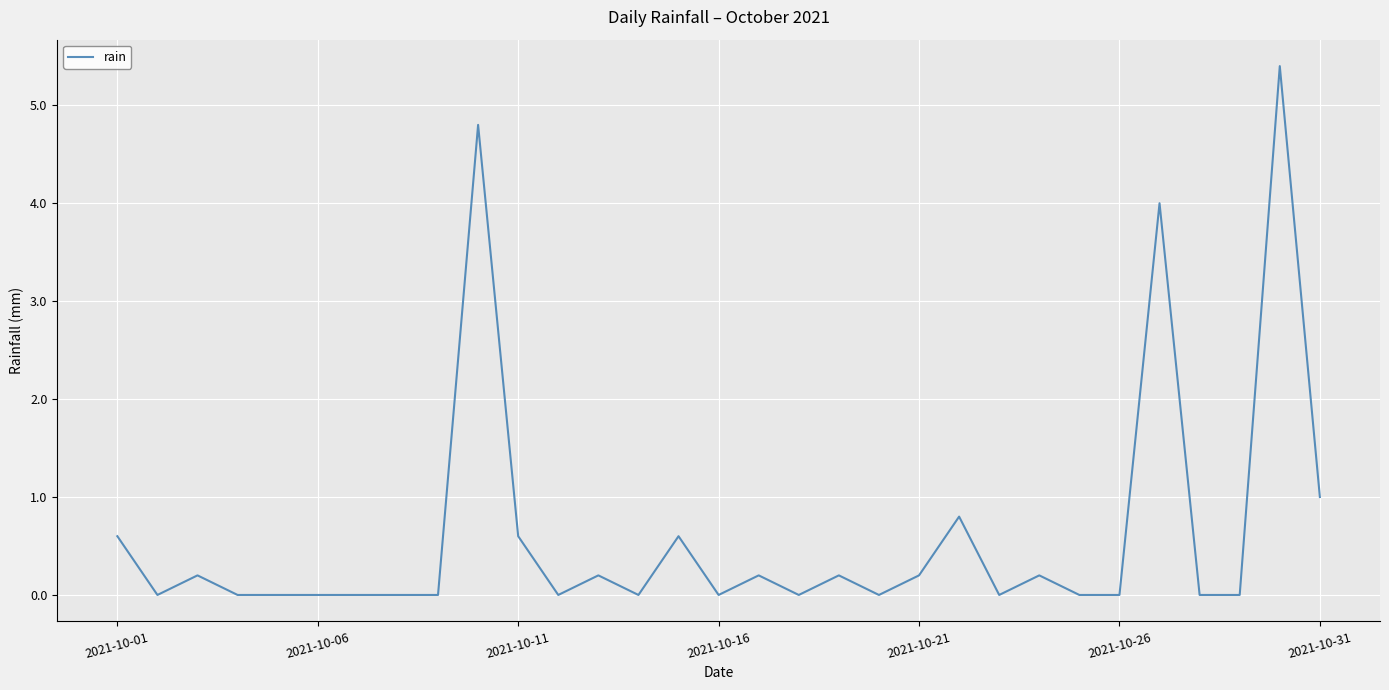

What is the maximum value shown in the chart?

5.4